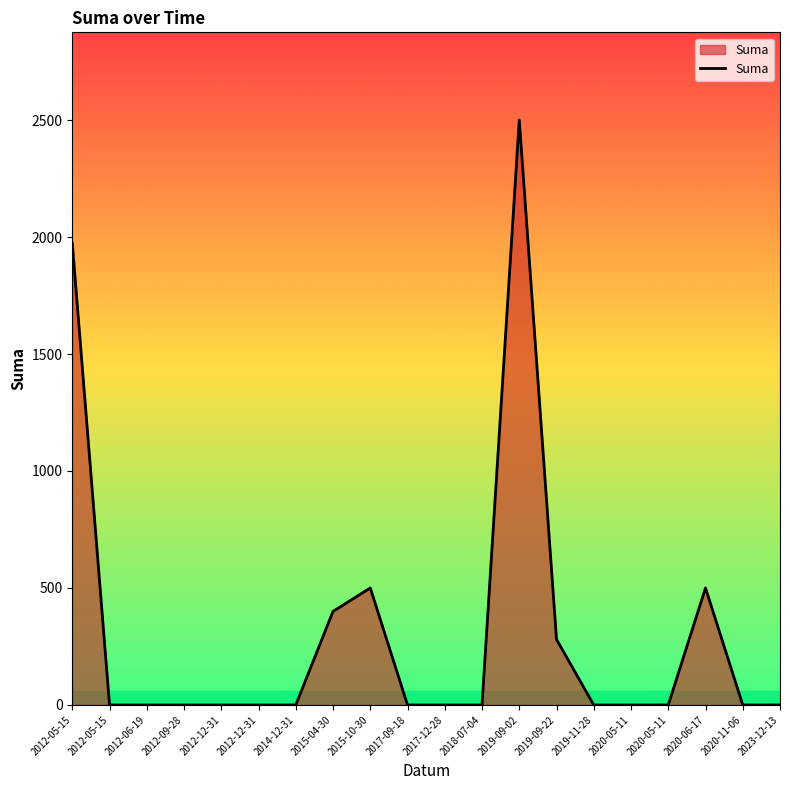

How many lines are shown in the chart?

1